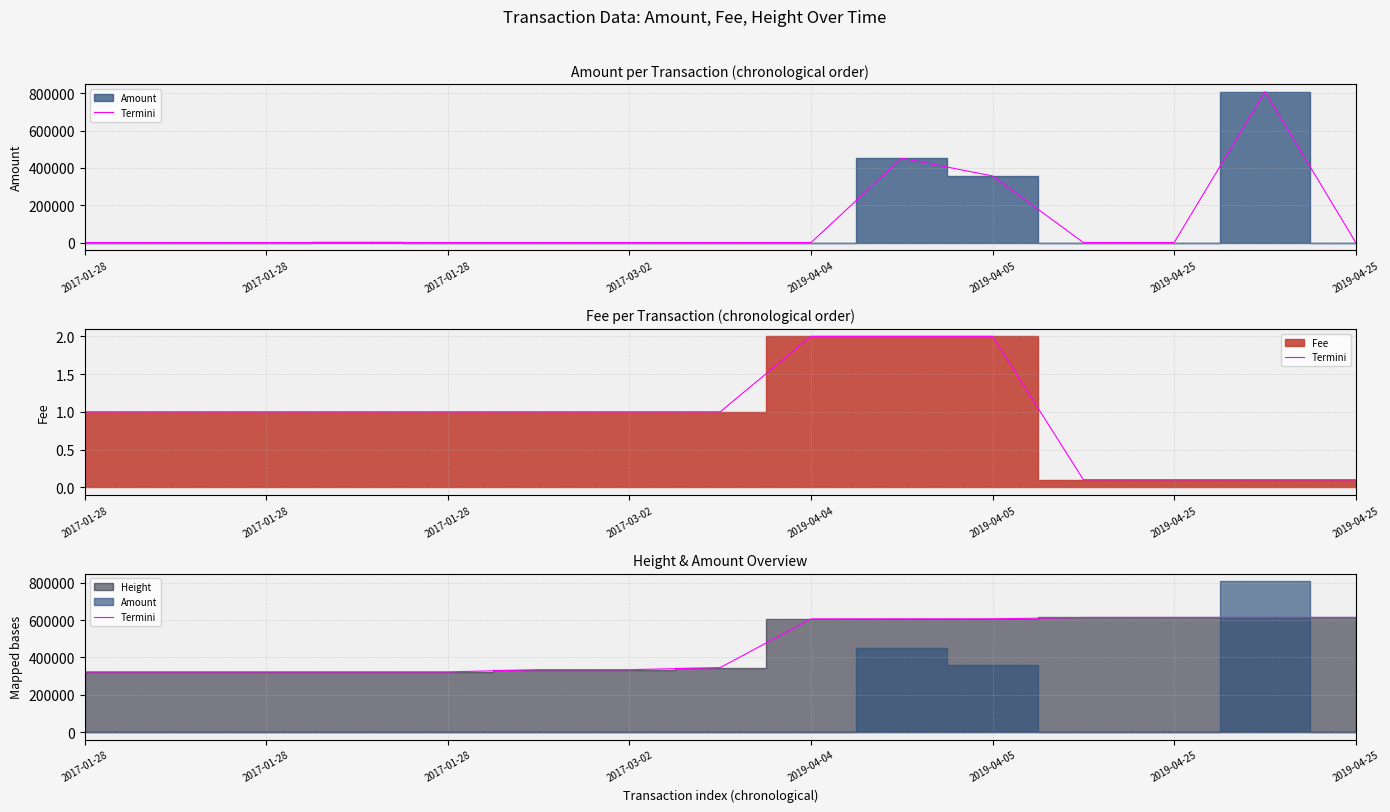

At which category does the chart reach its minimum across all series?

2017-01-28